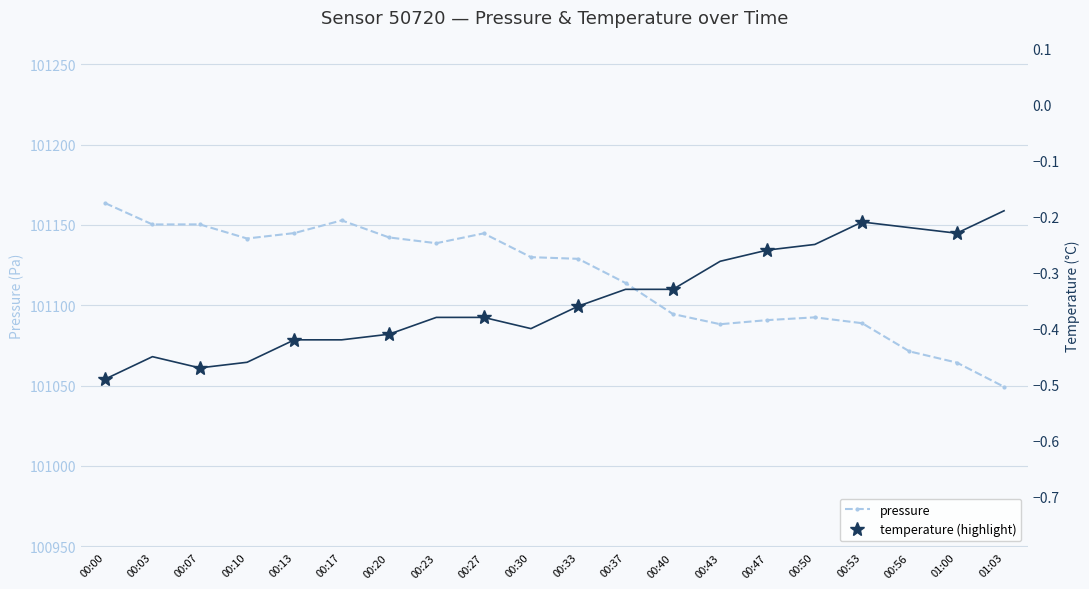

At how many categories does at least one series exceed 57785?

20